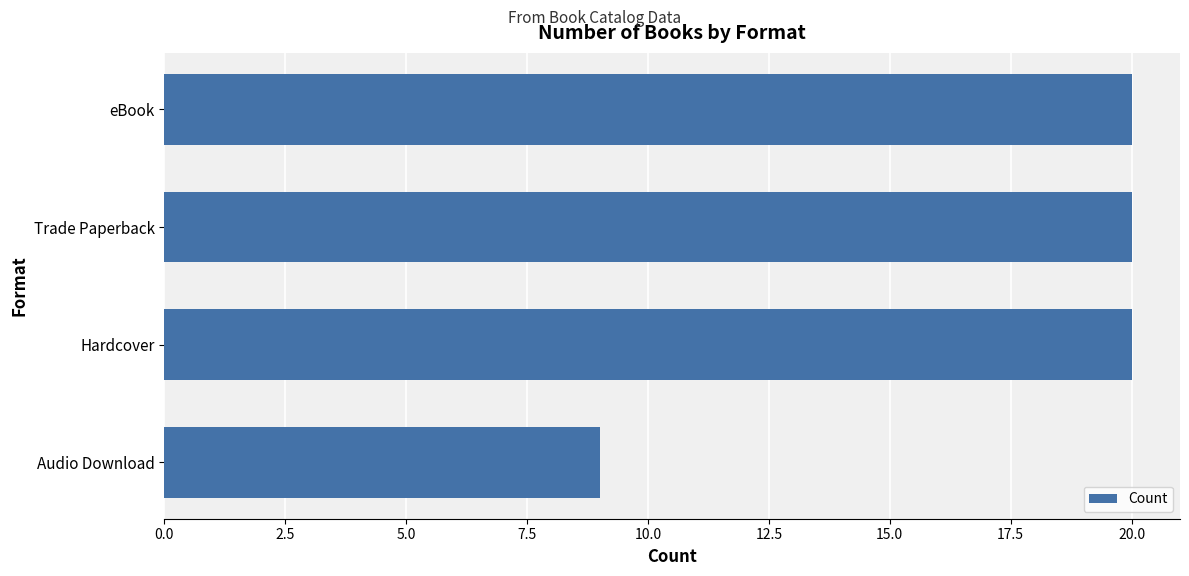

Are the bars horizontal?

Yes